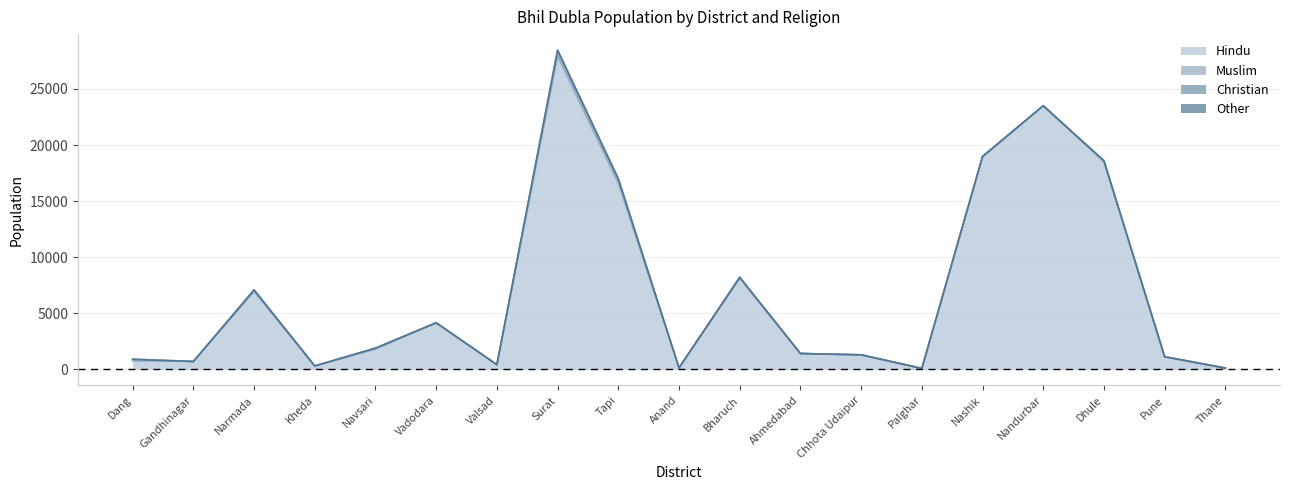

Reading left to right, what are all the values shown in this chart?

Hindu: 790	710	6970	310	1820	4150	420	27900	16600	140	8110	1420	1300	90	18900	23500	18500	1130	120
Muslim: 0	0	0	0	0	10	0	60	20	0	20	0	0	0	40	0	40	0	0
Christian: 120	0	70	0	80	0	0	490	360	0	80	0	0	0	20	0	10	0	0
Other: 0	0	70	0	0	0	0	10	20	0	10	0	0	0	40	0	70	0	0